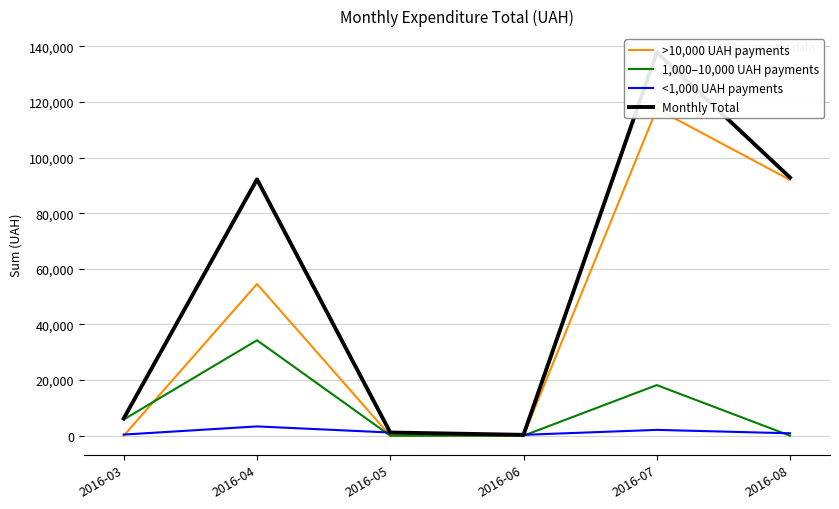

Does the chart display data point markers on the line(s)?

No